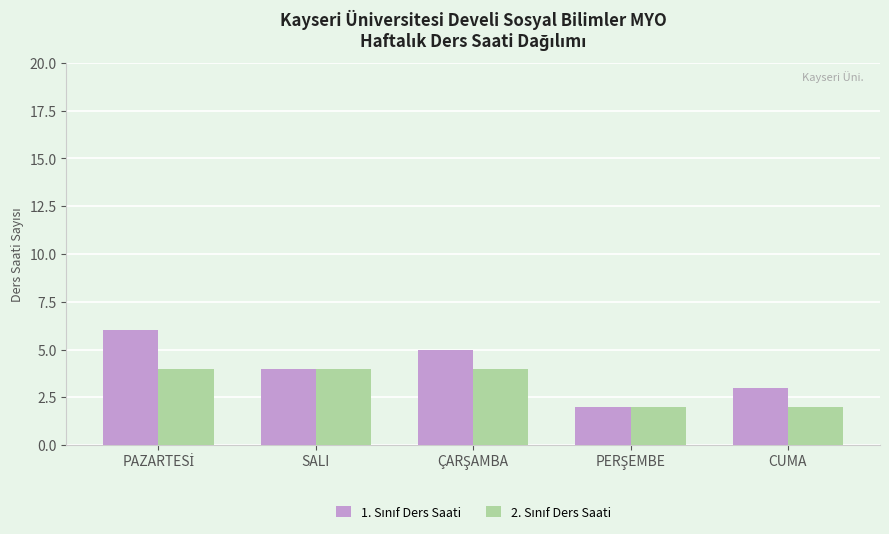

What is the total value across all series at CUMA?

5